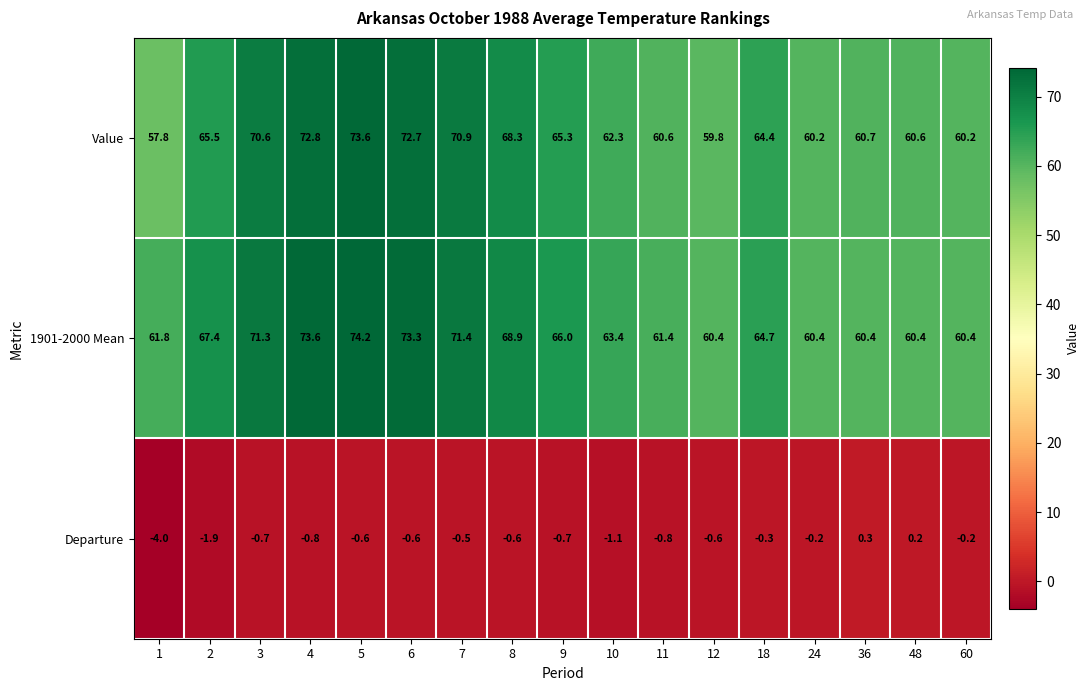

What is the minimum value shown in the chart?

-4.0